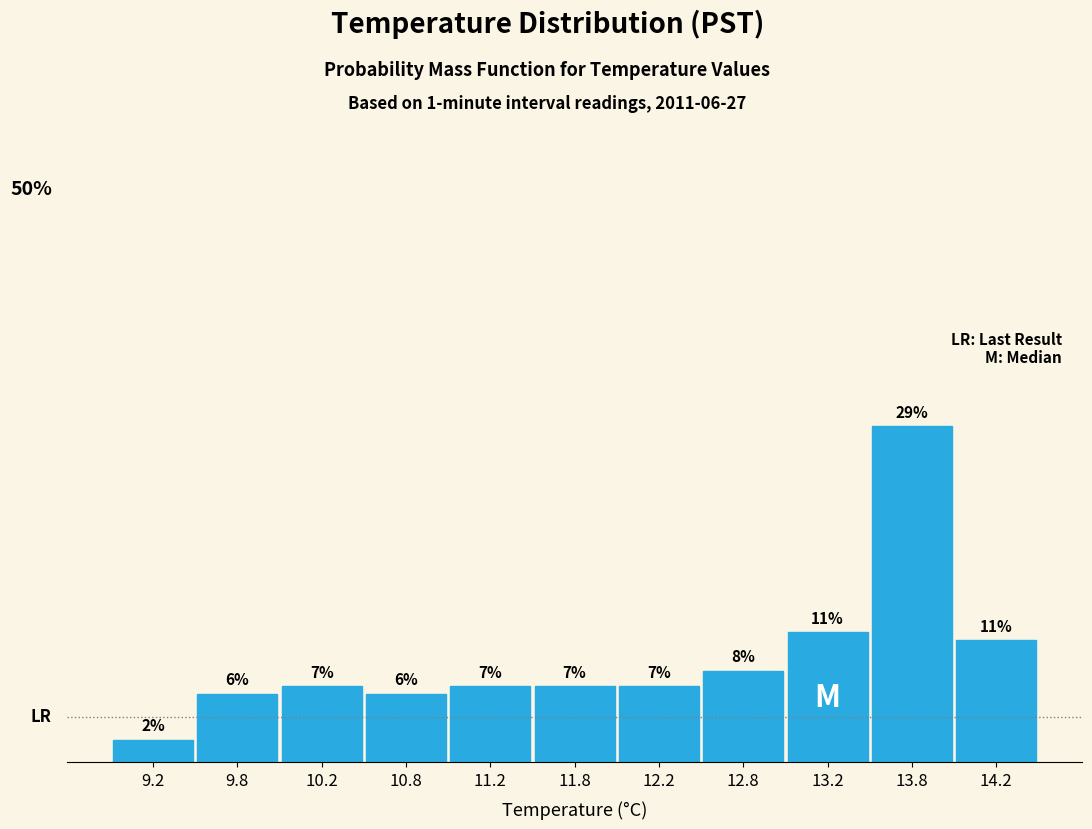

Are the bars horizontal?

No